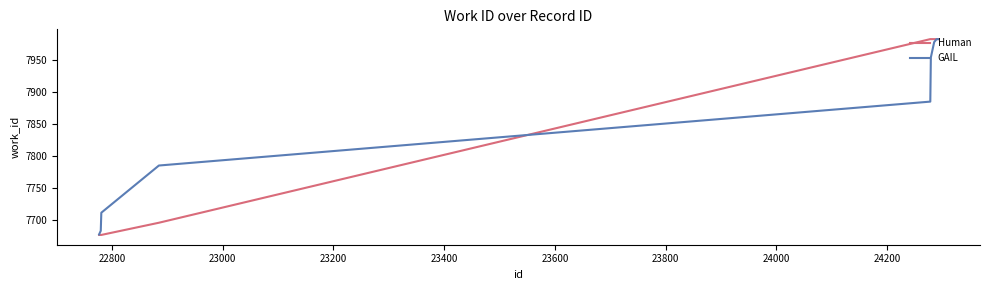

Which series has the widest spread of values?

Human